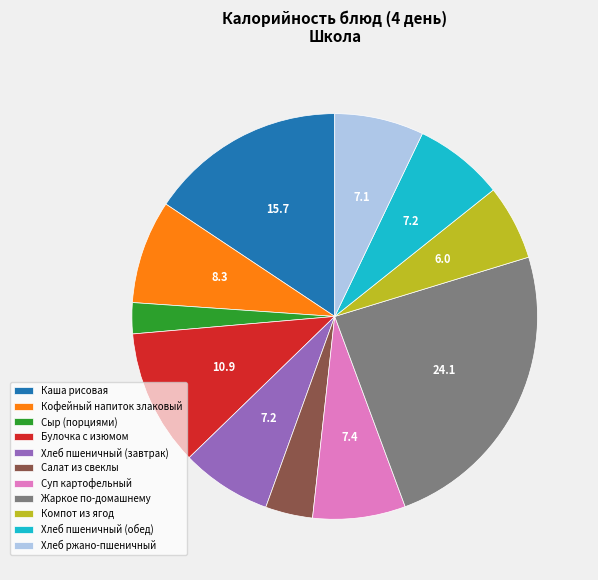

Is it true that Компот из ягод is 6% of the pie?

True